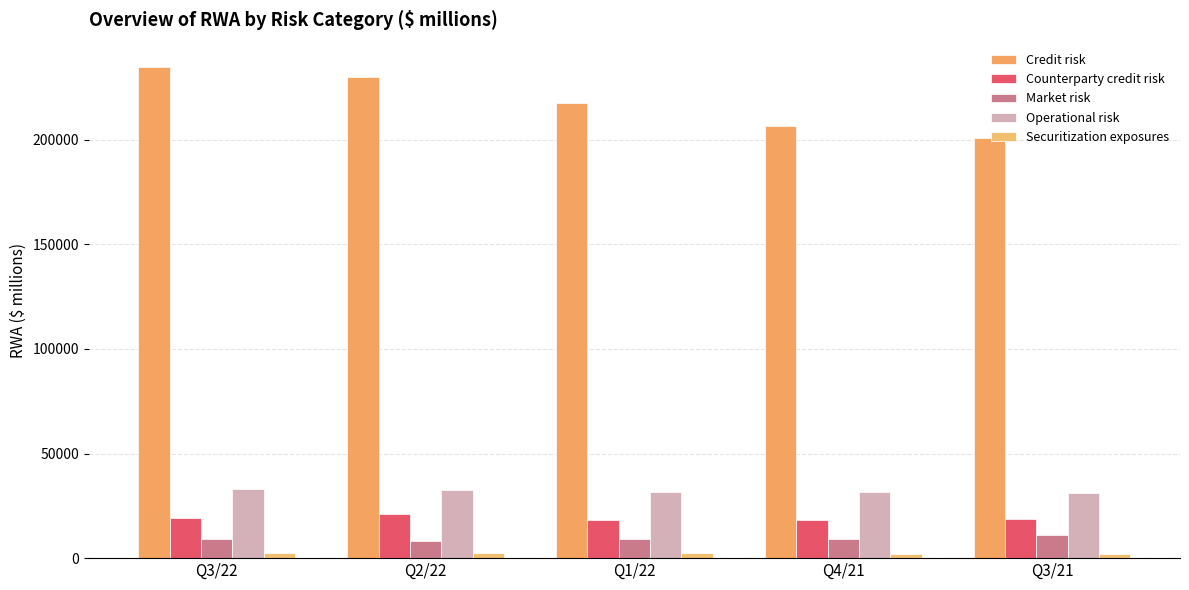

What is the sum of all Credit risk values?

1089321